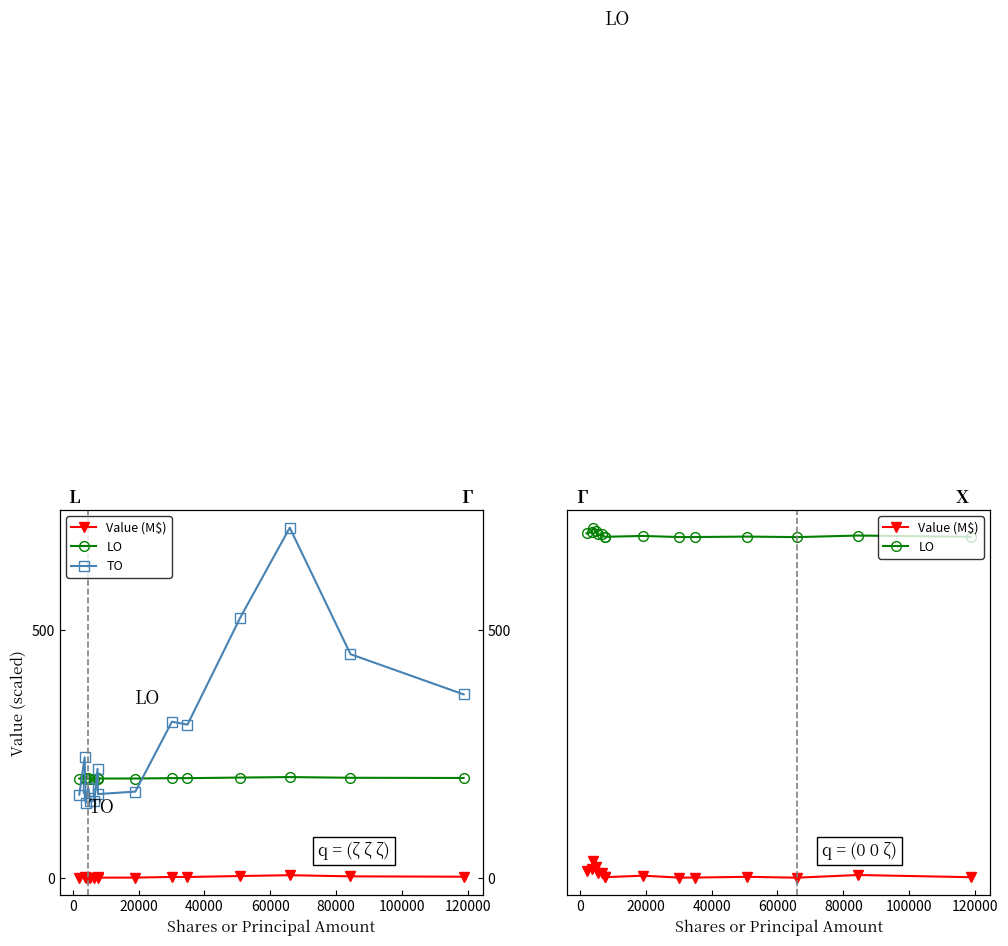

True or false: TO has a value of 204.0 at 80000.

False